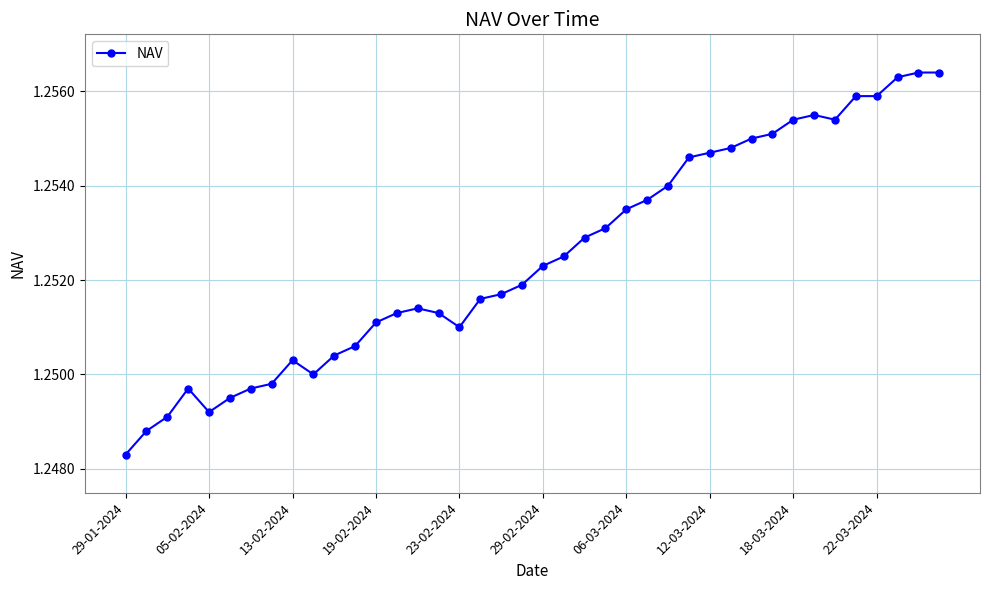

True or false: the data has more than 1 interior local peaks.

True